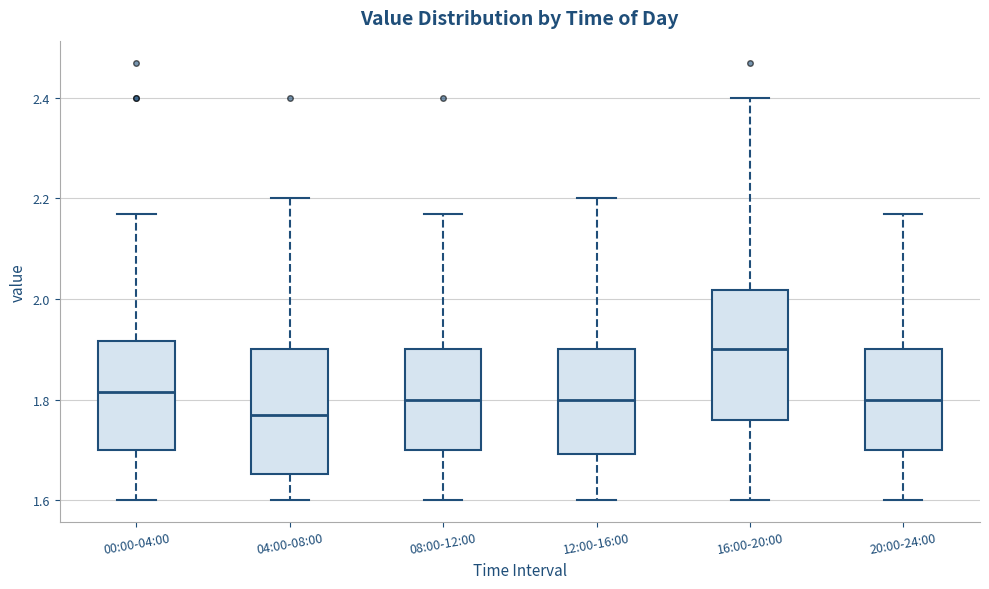

Where is the upper edge of the box for 20:00-24:00 on the y-axis? The values are not printed on the chart, so give them approximately, as read against the axis.

1.90